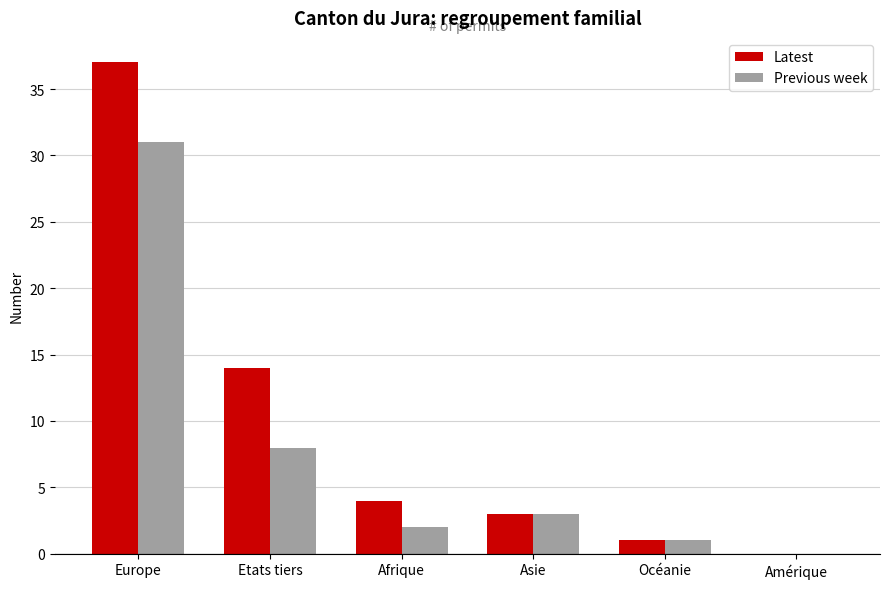

Which series has the widest spread of values?

Latest